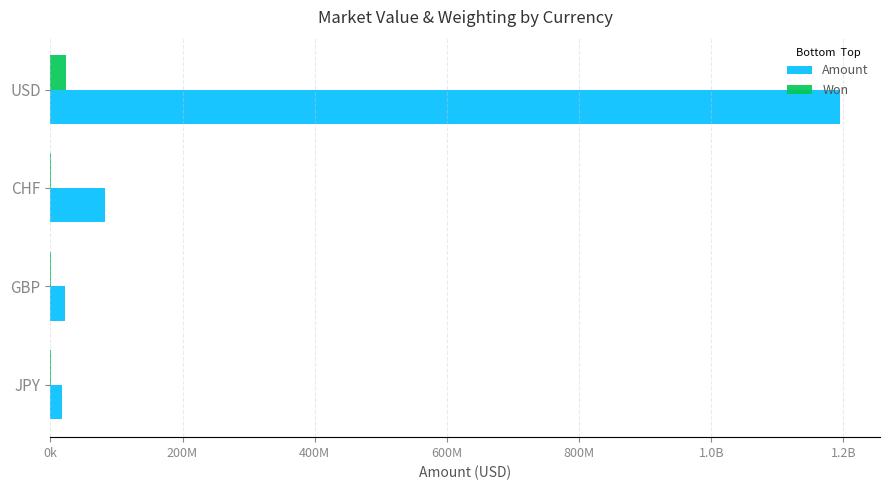

What is the lowest value of the Amount series?

18056281